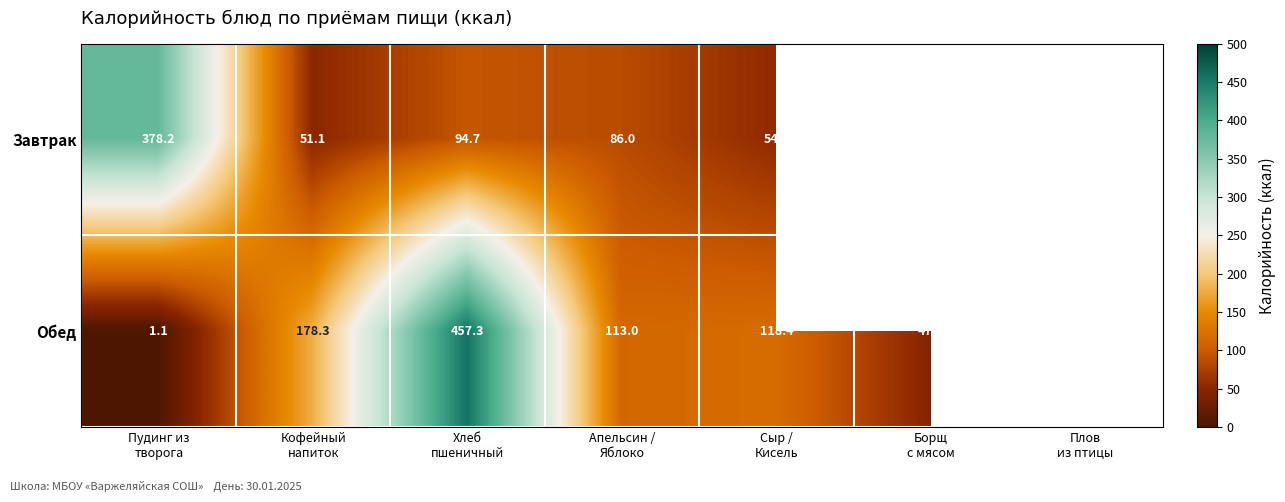

At how many categories does at least one series exceed 78?

5